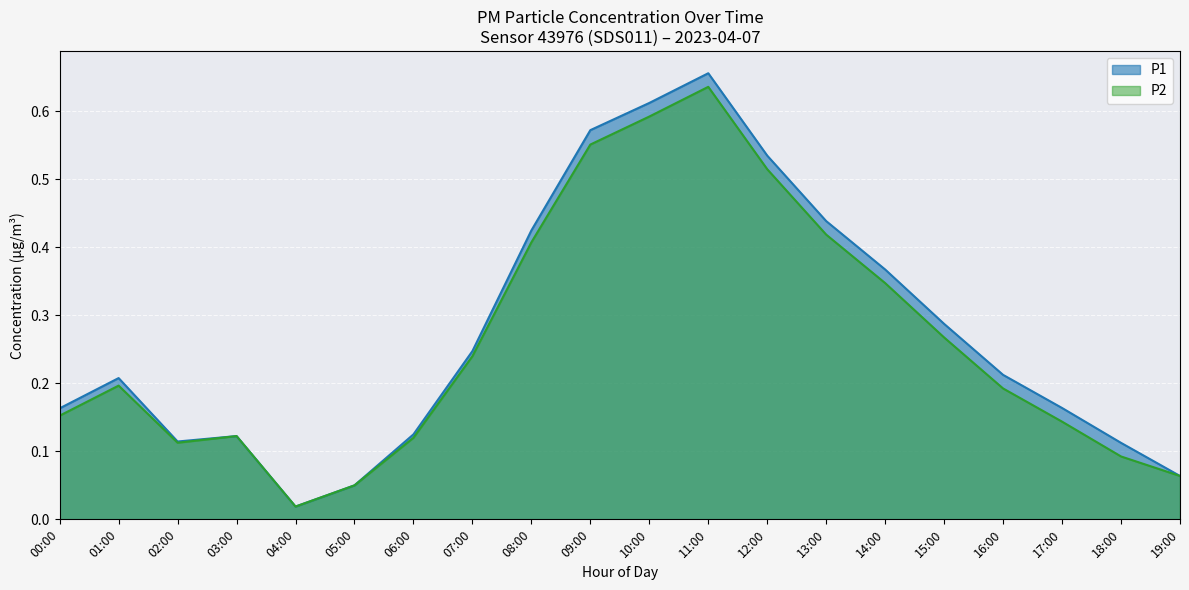

What position from the left is 17:00?

18